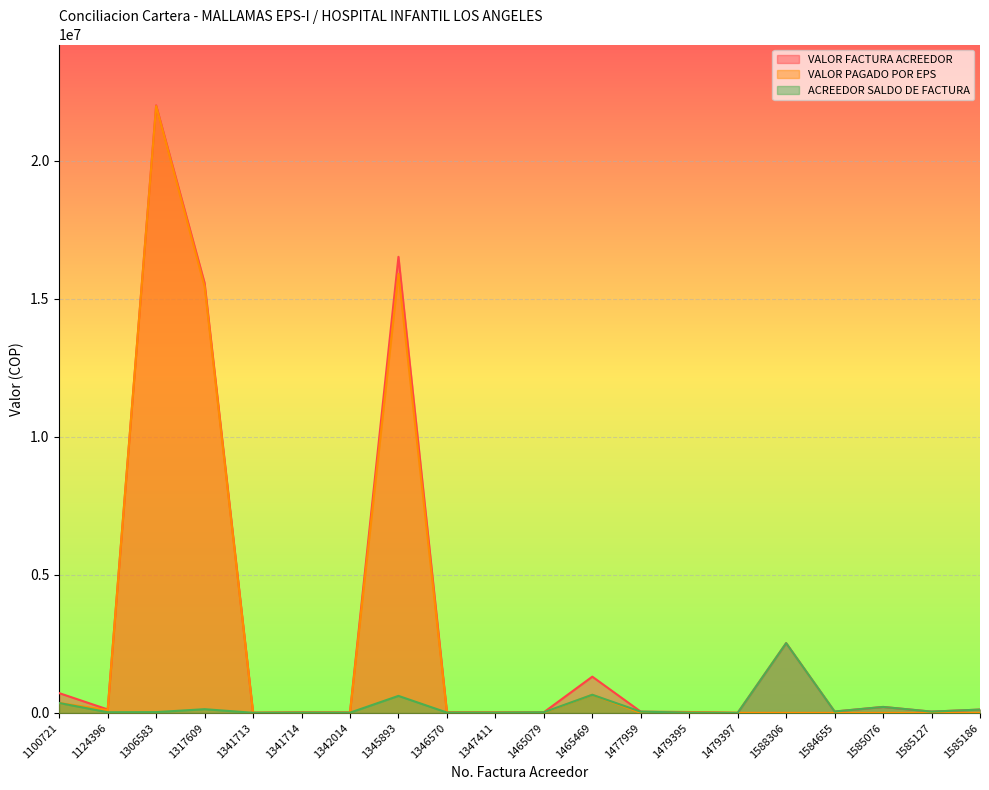

Which label corresponds to the smallest value in the chart?

1477959